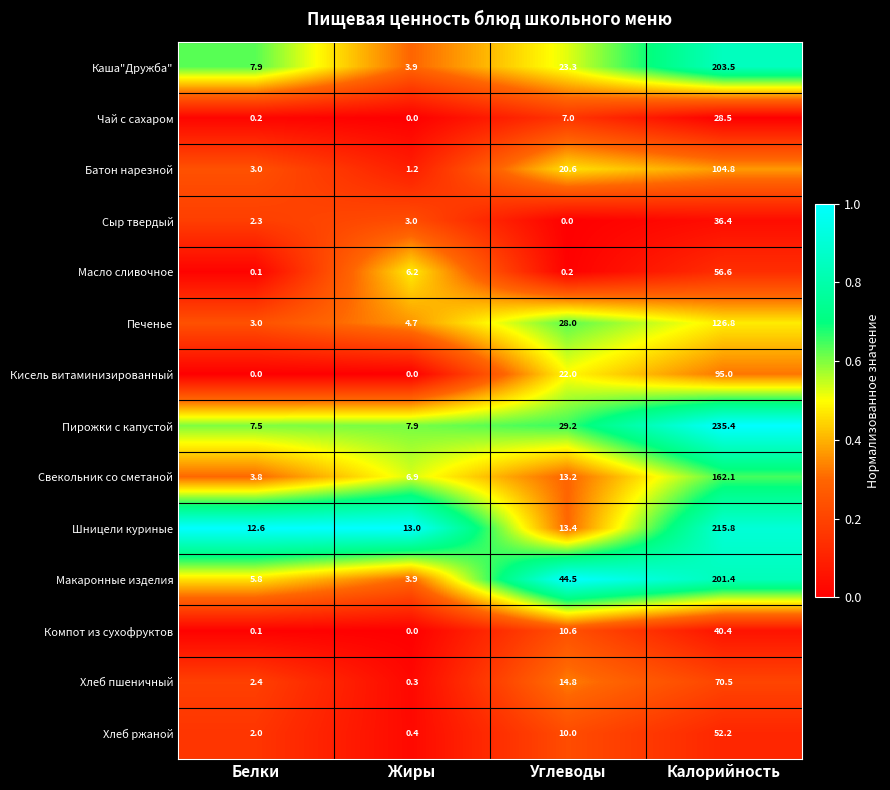

What is the total value across all series at Жиры?

51.4